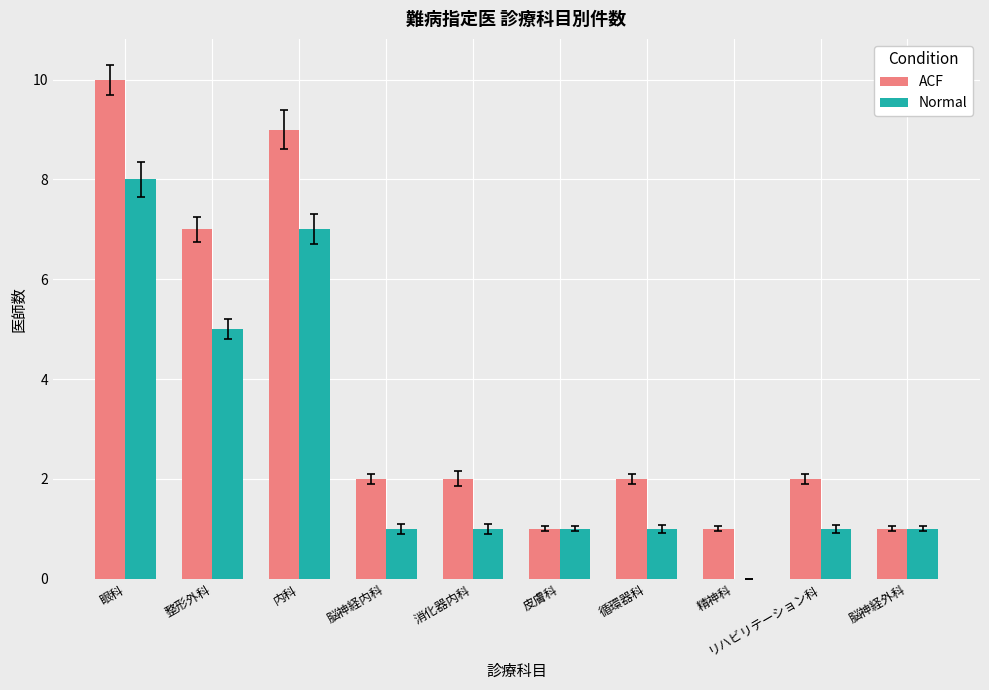

Is the value of ACF at 整形外科 greater than the value of Normal at リハビリテーション科?

Yes